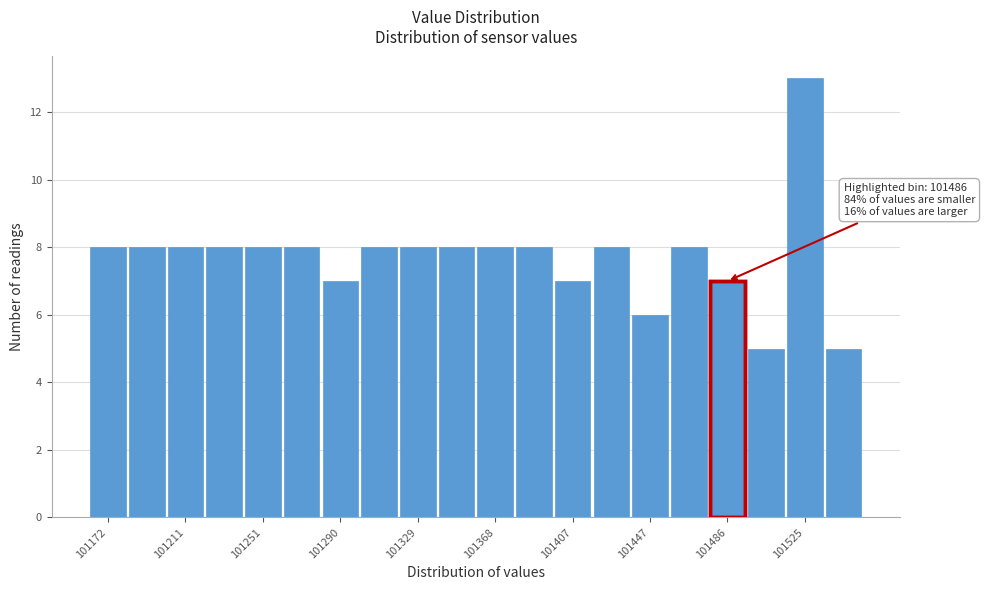

Read against the x-axis, roughly where is the centre of the tallest bar?

101525